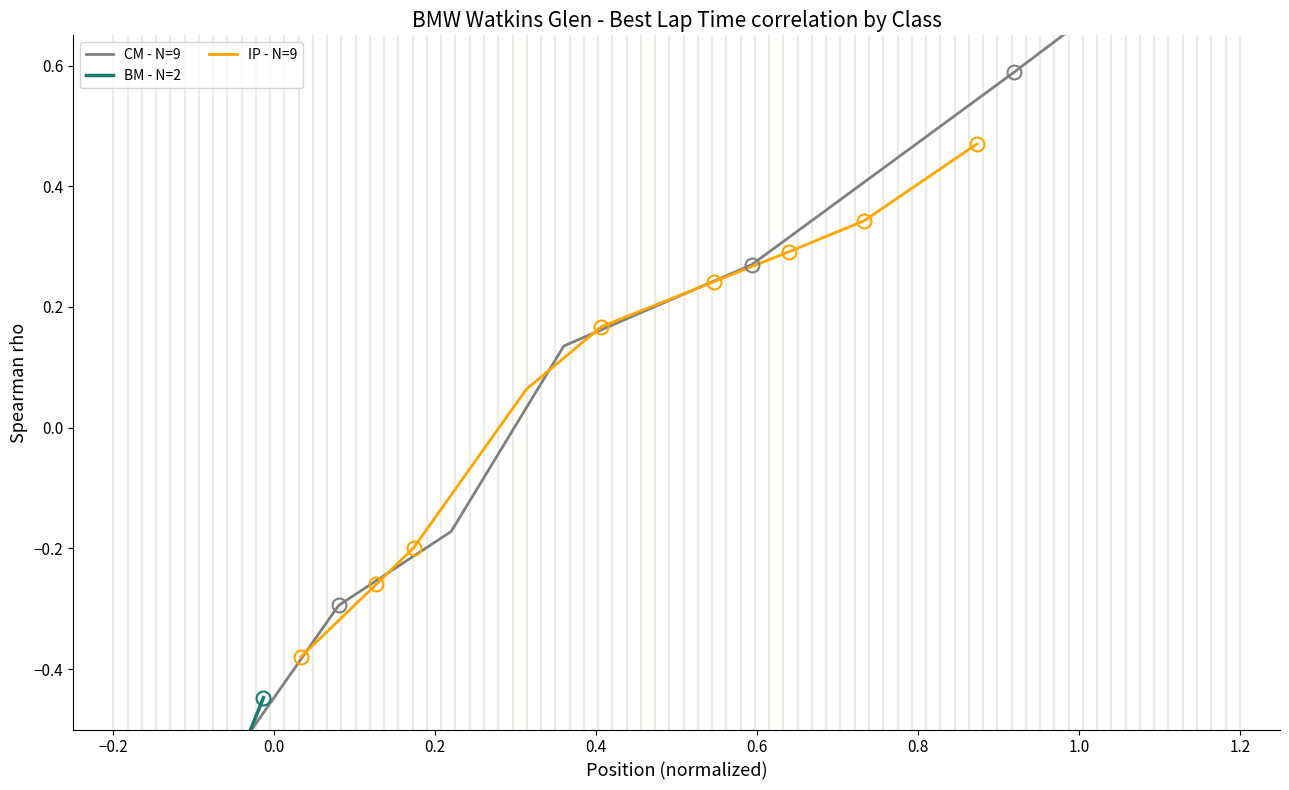

Which series has the widest spread of values?

CM - Best Lap time